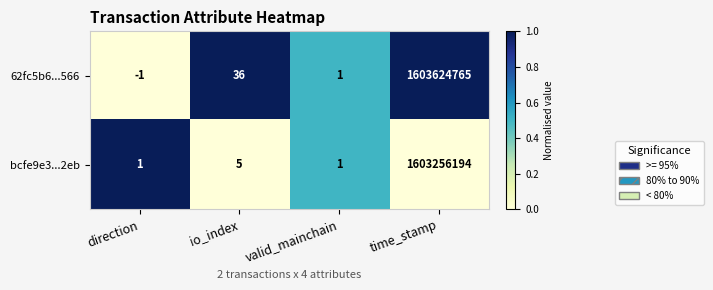

Reading right to left, extract all data points from this chart.

62fc5b6...566: time_stamp=1603624765	valid_mainchain=1	io_index=36	direction=-1
bcfe9e3...2eb: time_stamp=1603256194	valid_mainchain=1	io_index=5	direction=1